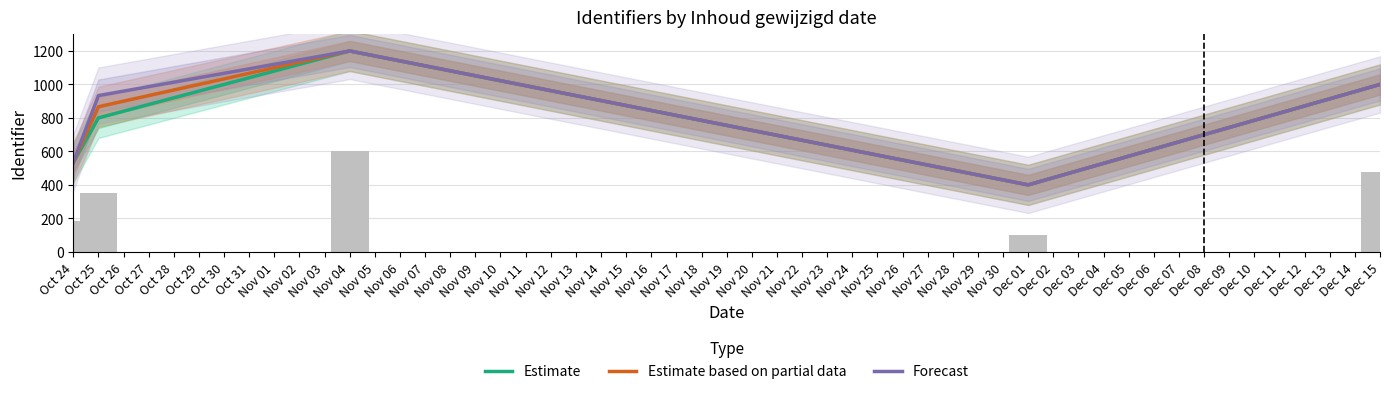

How many groups of bars are there?

5